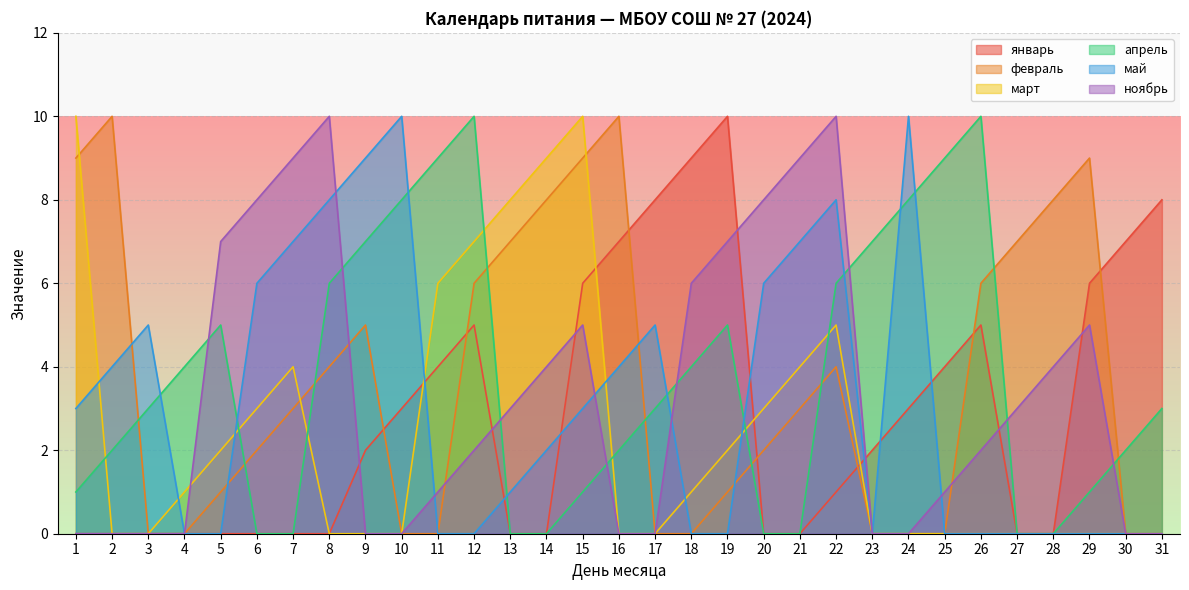

True or false: ноябрь and январь cross at least once.

True